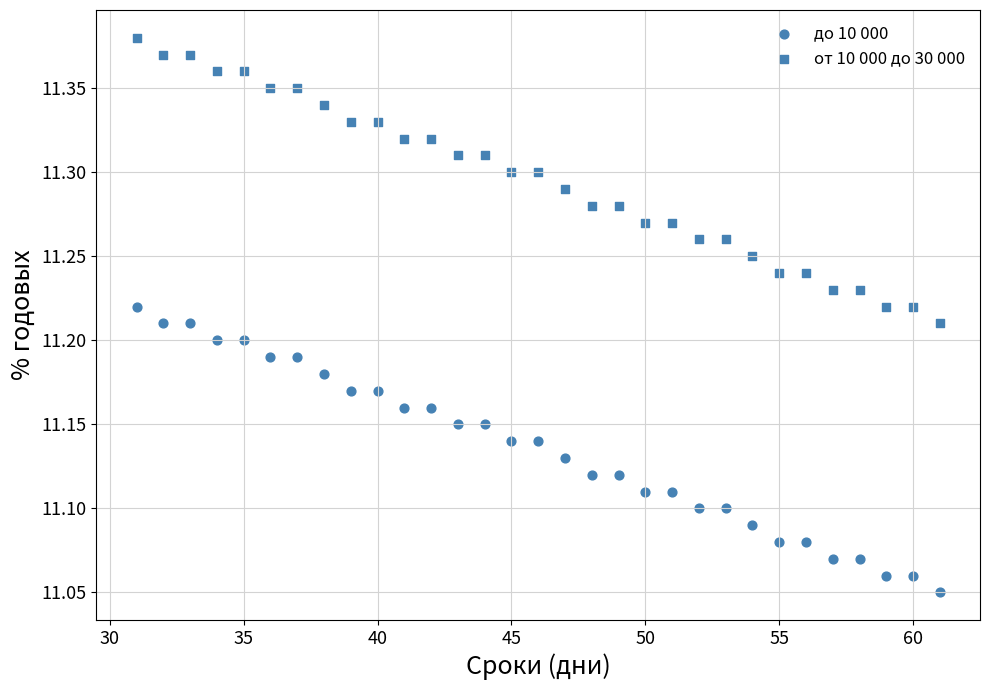

How many data points are displayed?

62